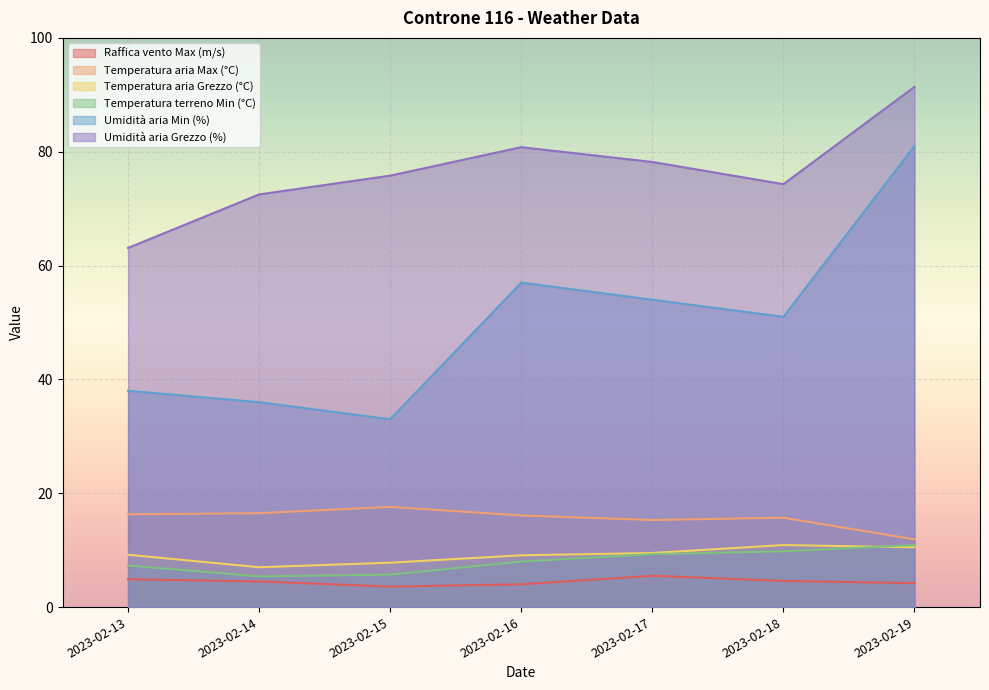

What is the spread (max minus min) of values at 2023-02-13?

58.2